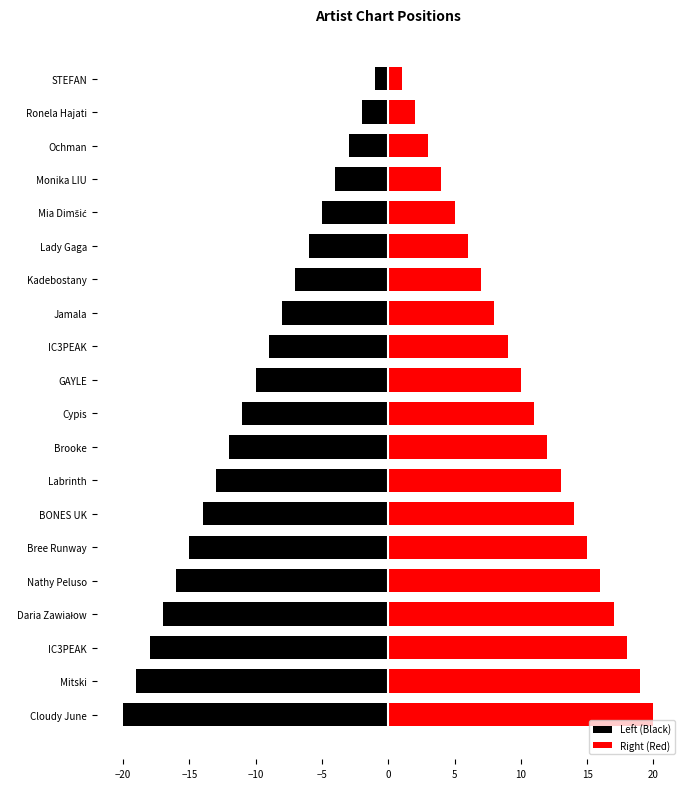

Count the number of data series in this chart.

2